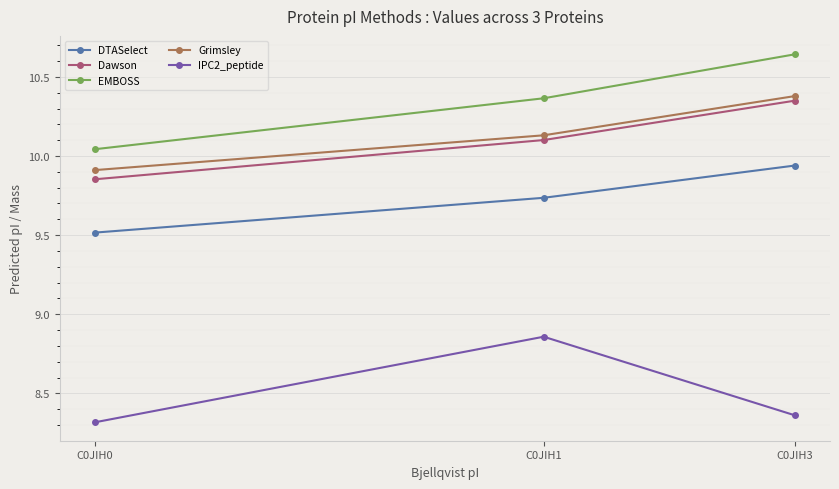

What is the minimum value shown in the chart?

8.3